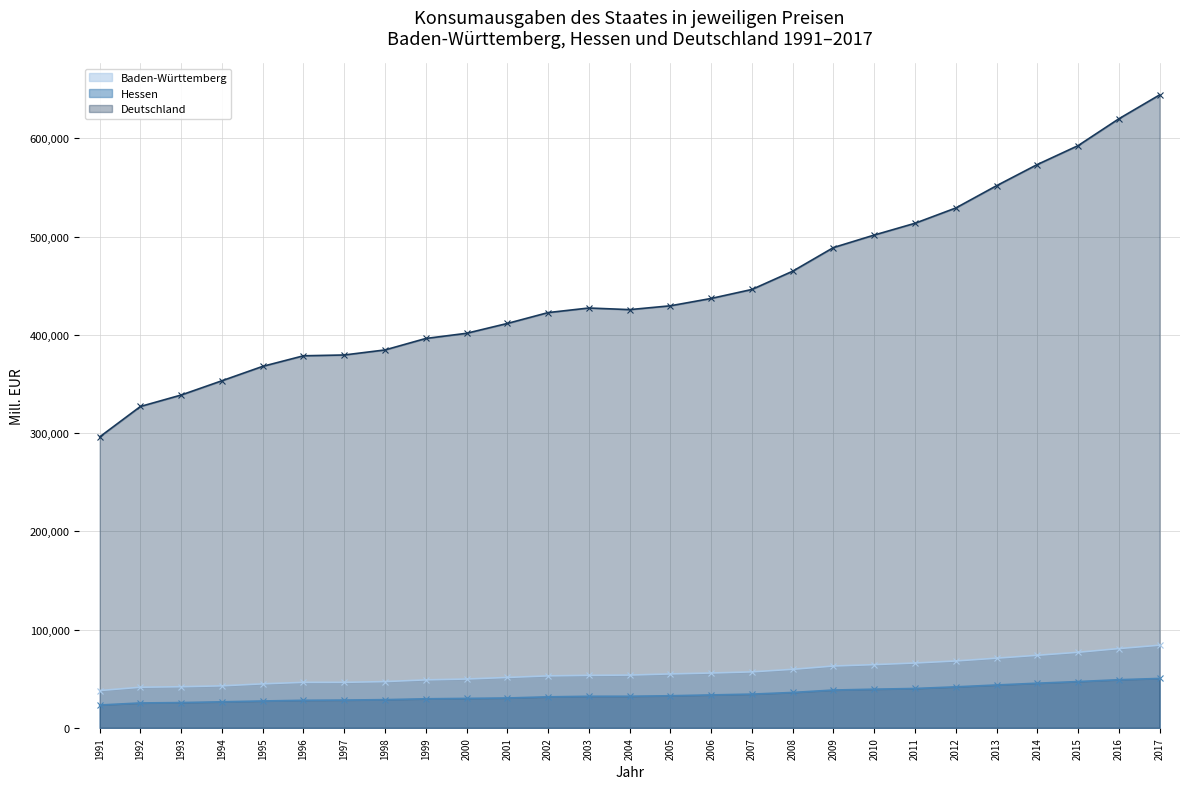

Is it true that Deutschland equals 592688.0 at 2015?

True